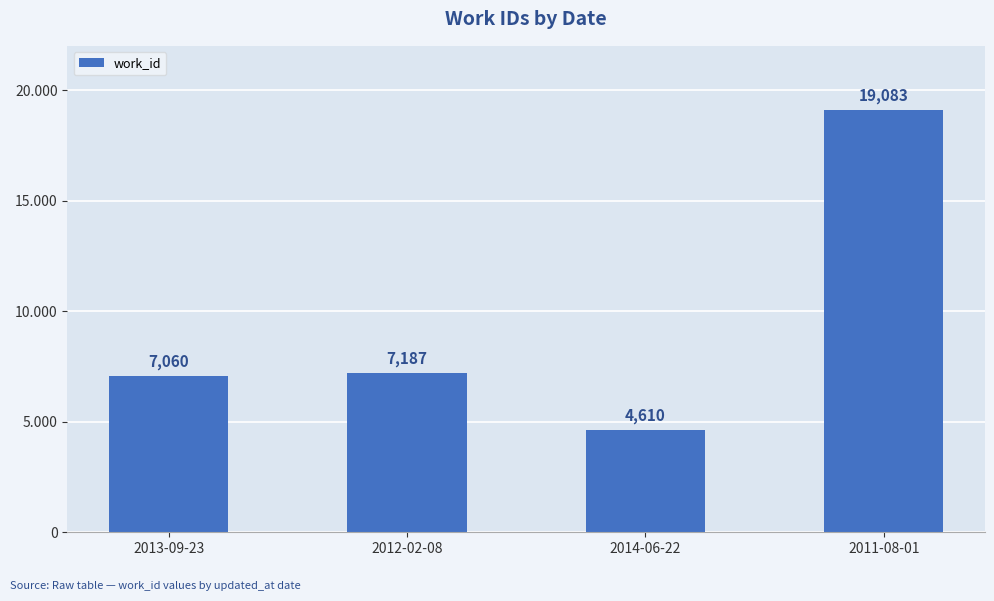

True or false: the data shows 4610 at 2014-06-22.

True